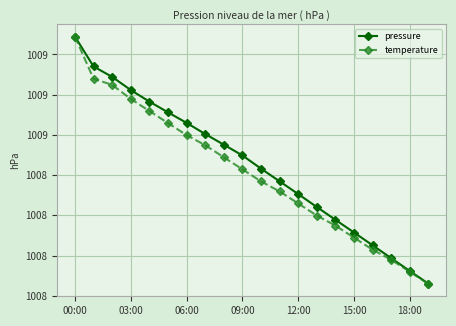

Is this an area chart (filled region under the line)?

No